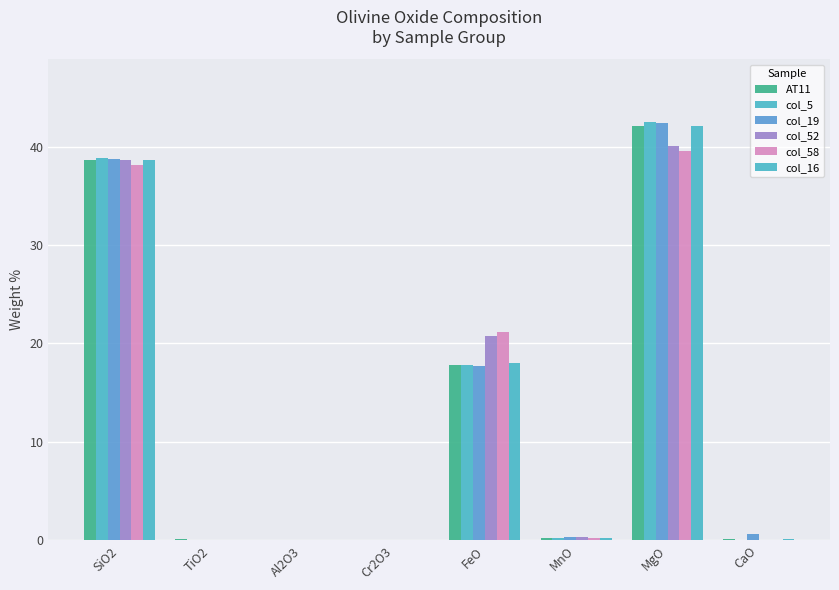

What is the label of the 2nd bar from the left?

TiO2